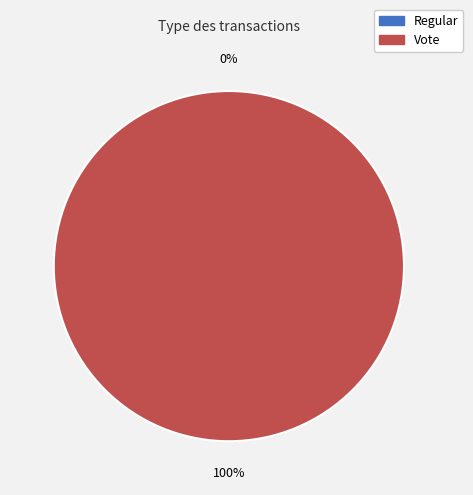

Do Vote and Regular together represent more than half of the pie?

Yes